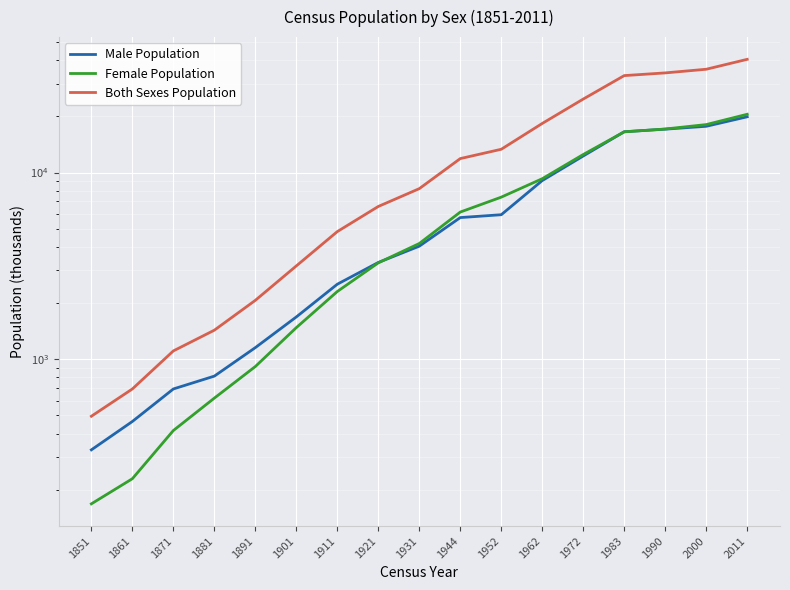

How many lines are shown in the chart?

3